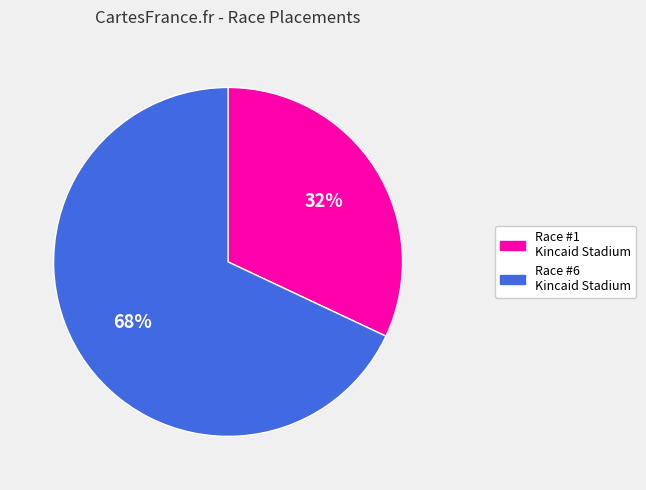

How many slices are in this pie chart?

2